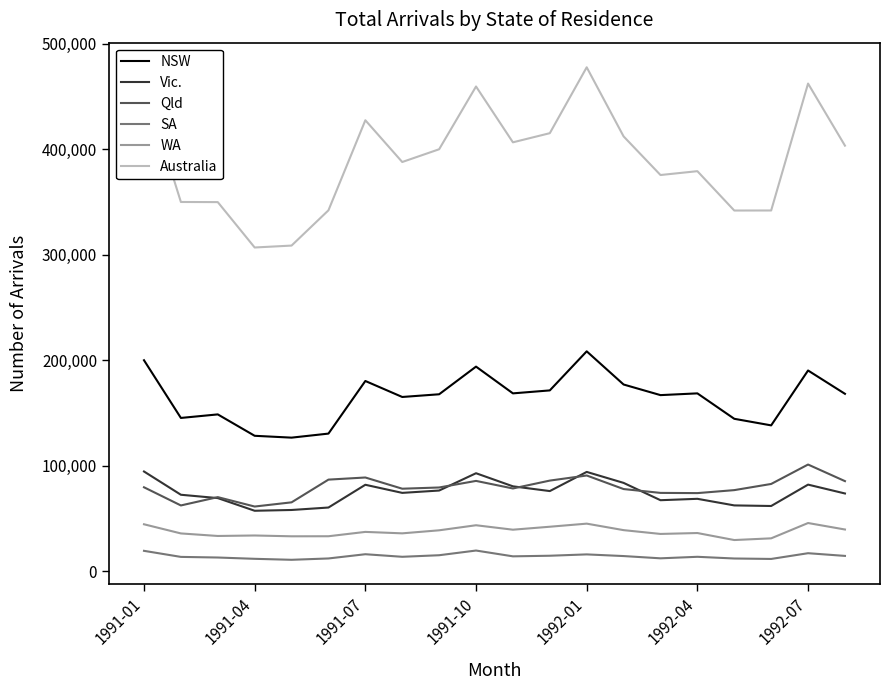

True or false: Australia and WA intersect in this chart.

False